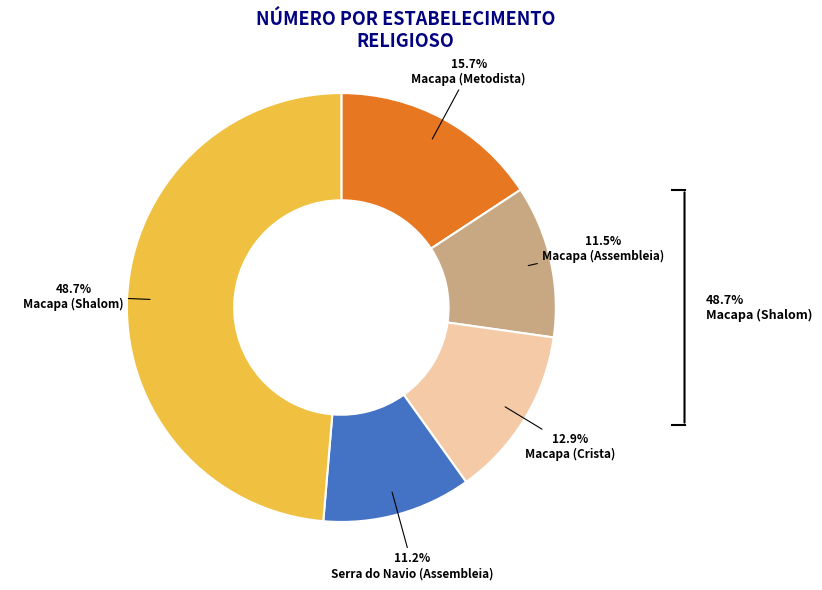

True or false: Macapa (Crista) accounts for 20% of the total.

False